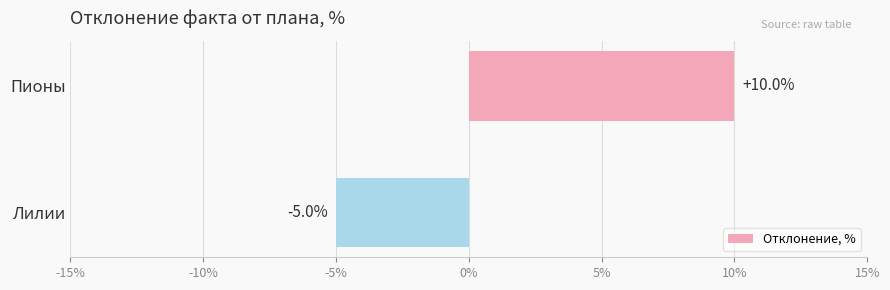

Does the chart contain any negative values?

Yes